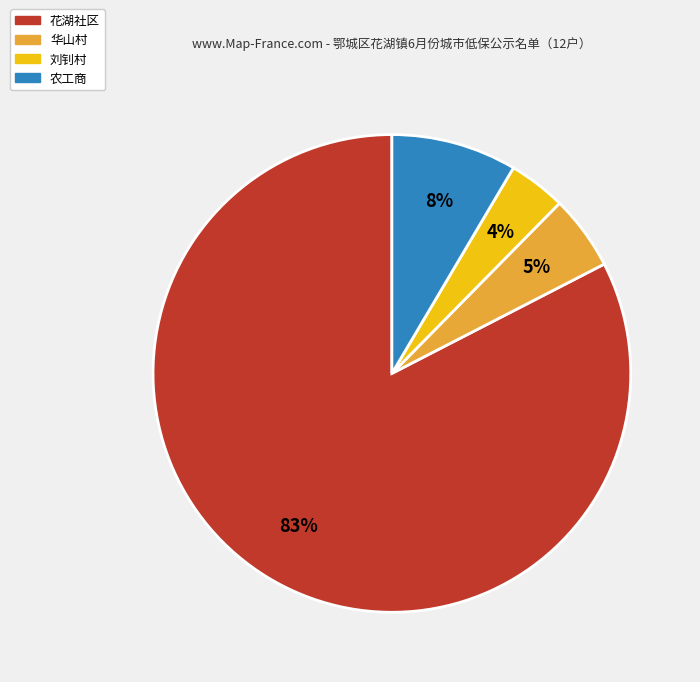

To the nearest percent, what is the difference between the largest and smallest slice percentages?

79%